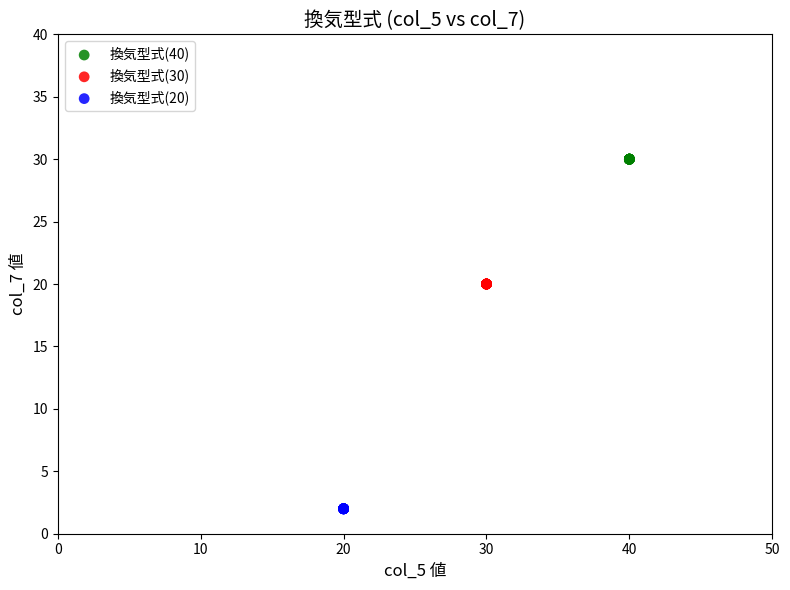

Which series contains the highest Y value?

換気型式(40)